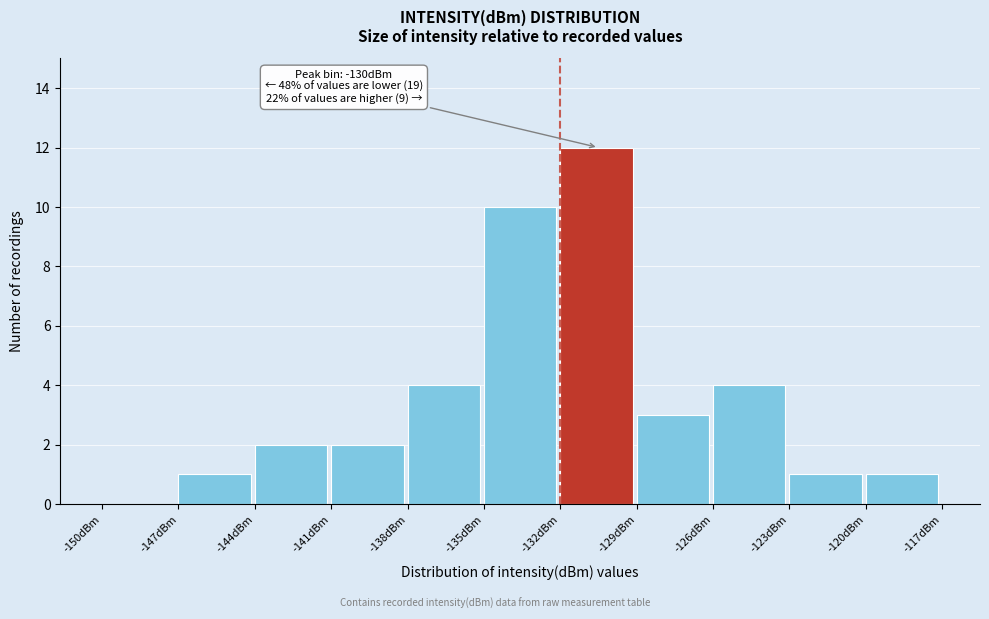

Which range on the x-axis has the tallest bar?

-132 to -129